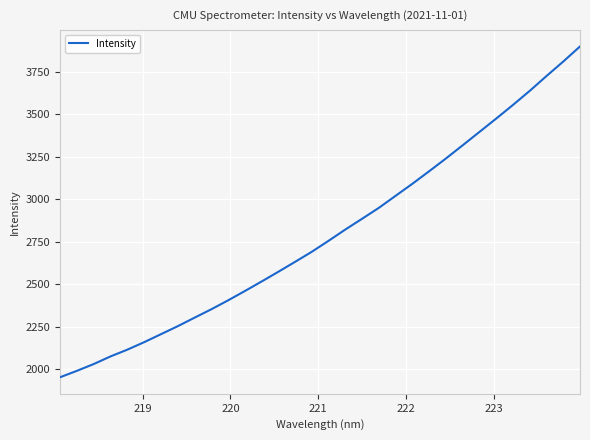

What is the difference between the maximum and minimum values?

1946.4